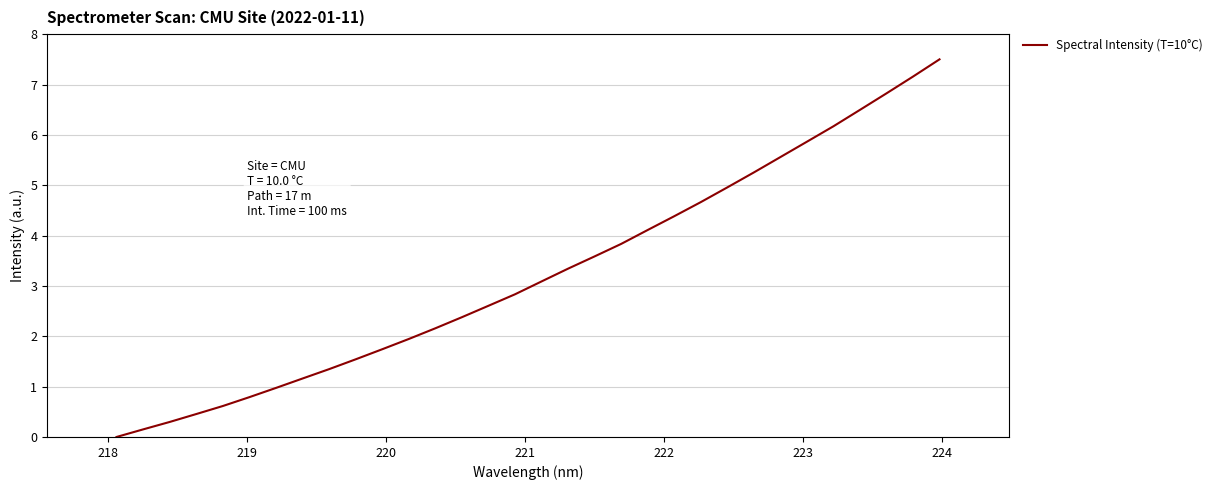

What is the difference between the maximum and minimum values?

7.5